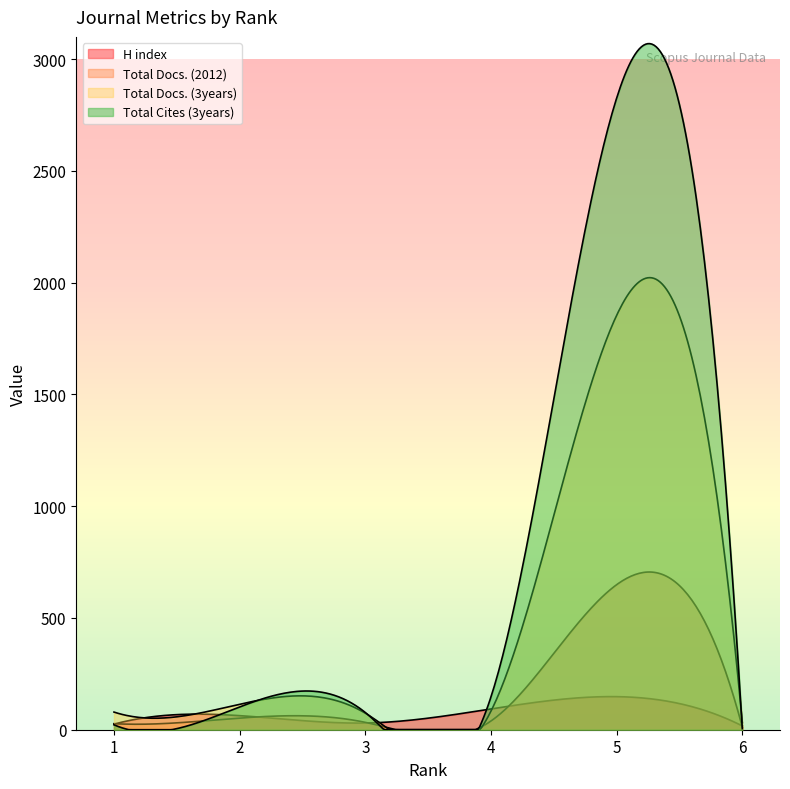

Between 4 and 6, which is larger?

4